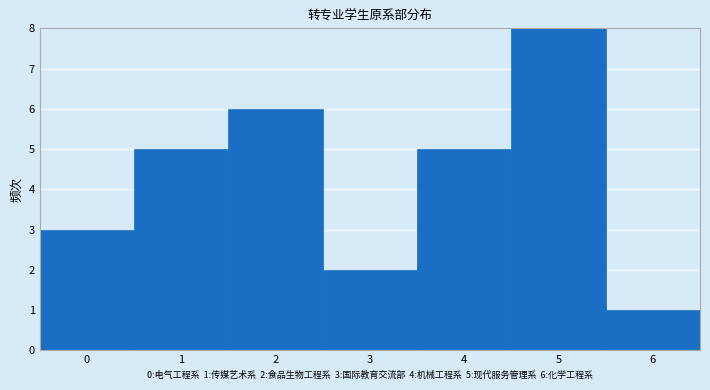

Which range on the x-axis has the tallest bar?

4.5 to 5.5